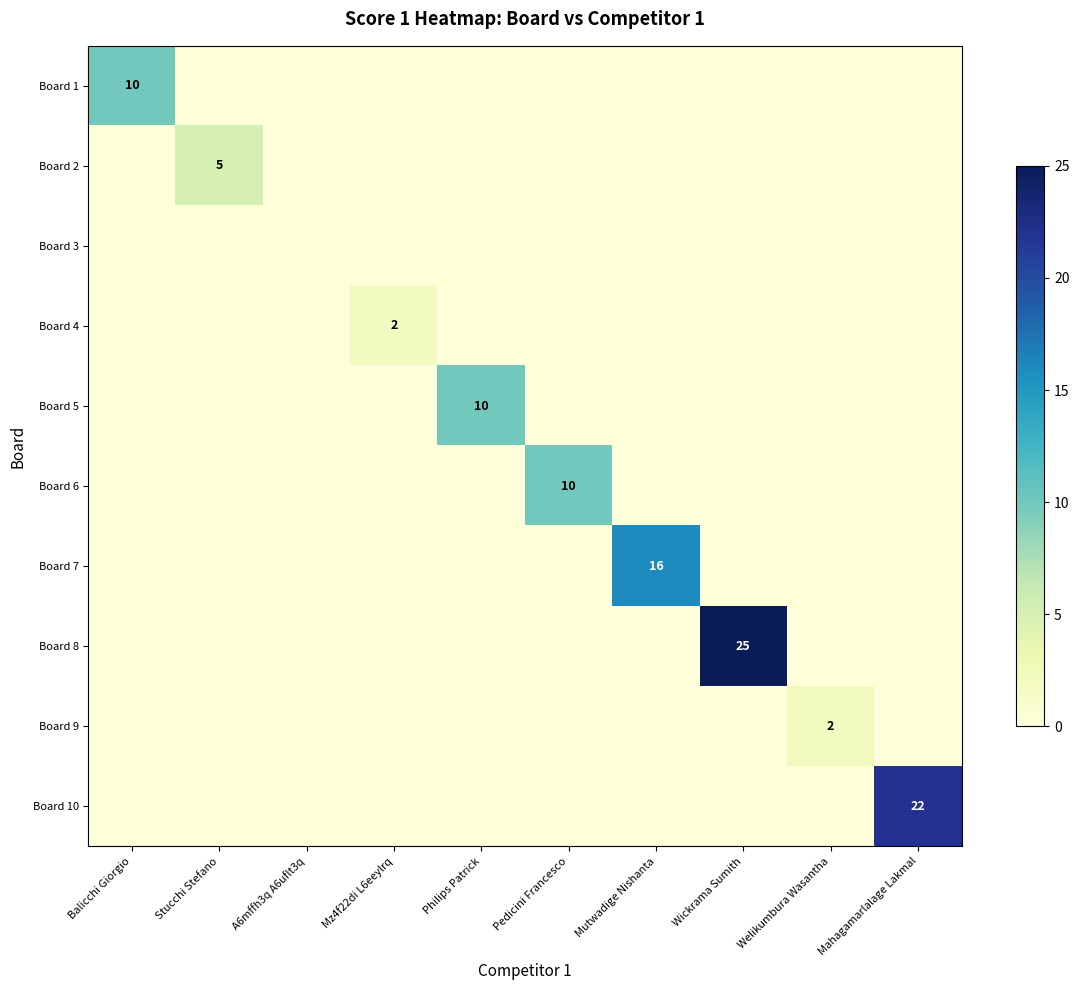

The value of Board 3 at Philips Patrick is 0. True or false?

True